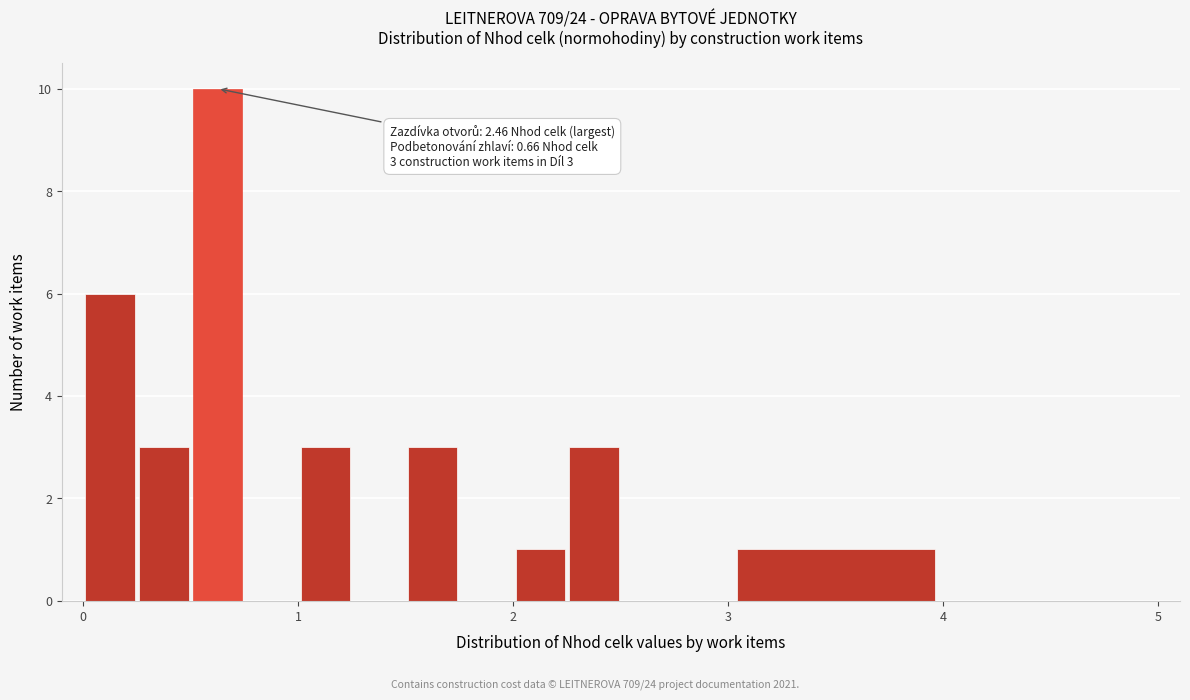

Read against the x-axis, roughly where is the centre of the tallest bar?

0.6